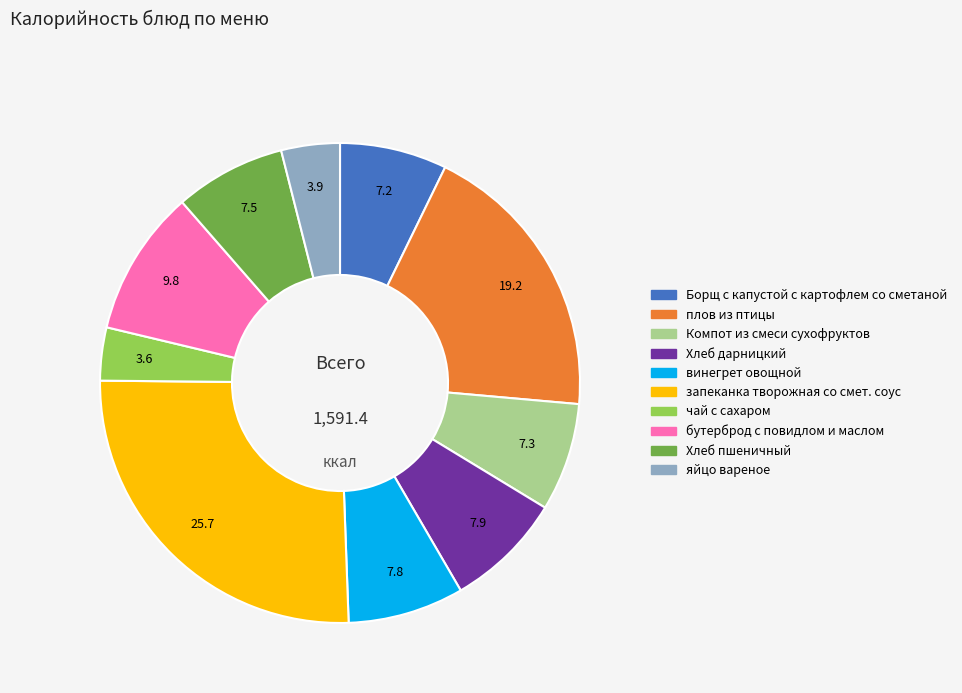

The Хлеб дарницкий slice represents 8% of the pie. True or false?

True